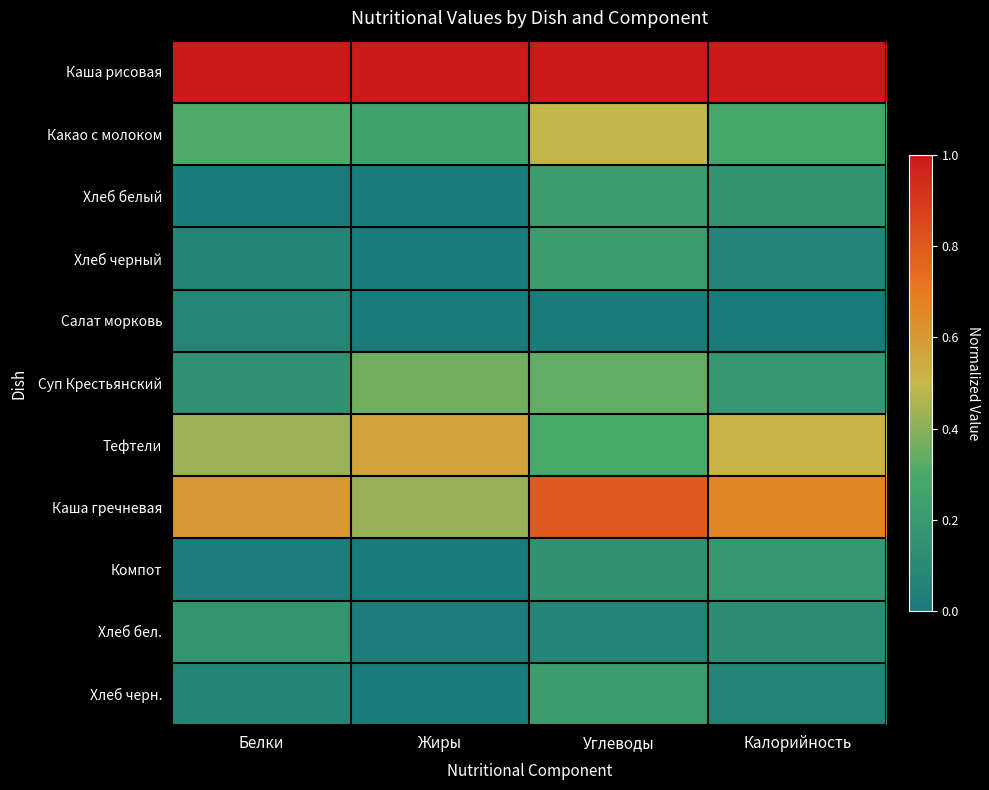

What is the difference between the highest and lowest values at Углеводы?

1.0